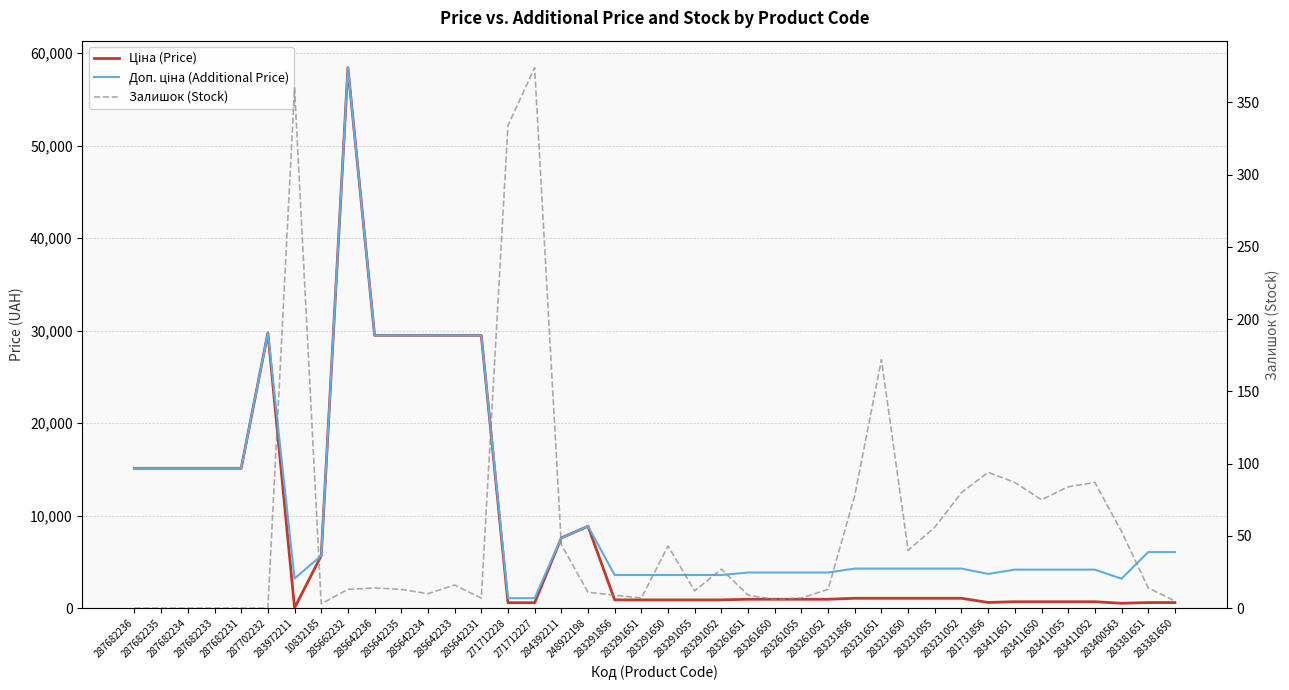

At which label does Залишок (Stock) first exceed 14?

283972211